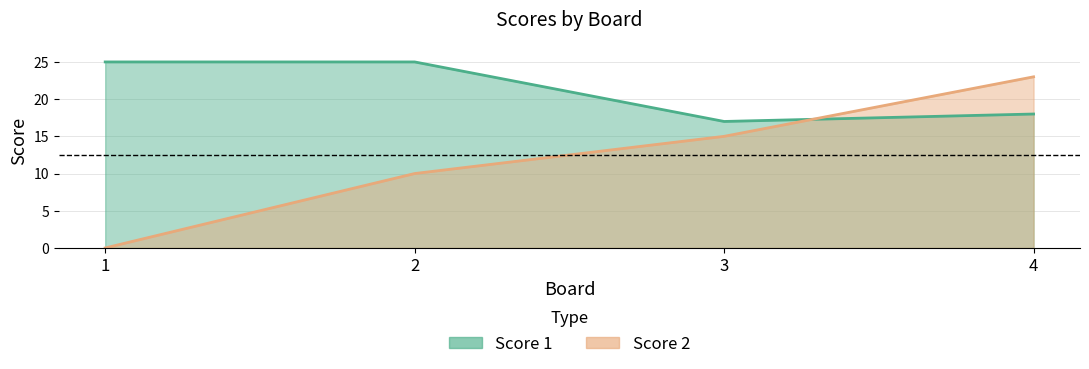

At which label does Score 2 first exceed 15?

4